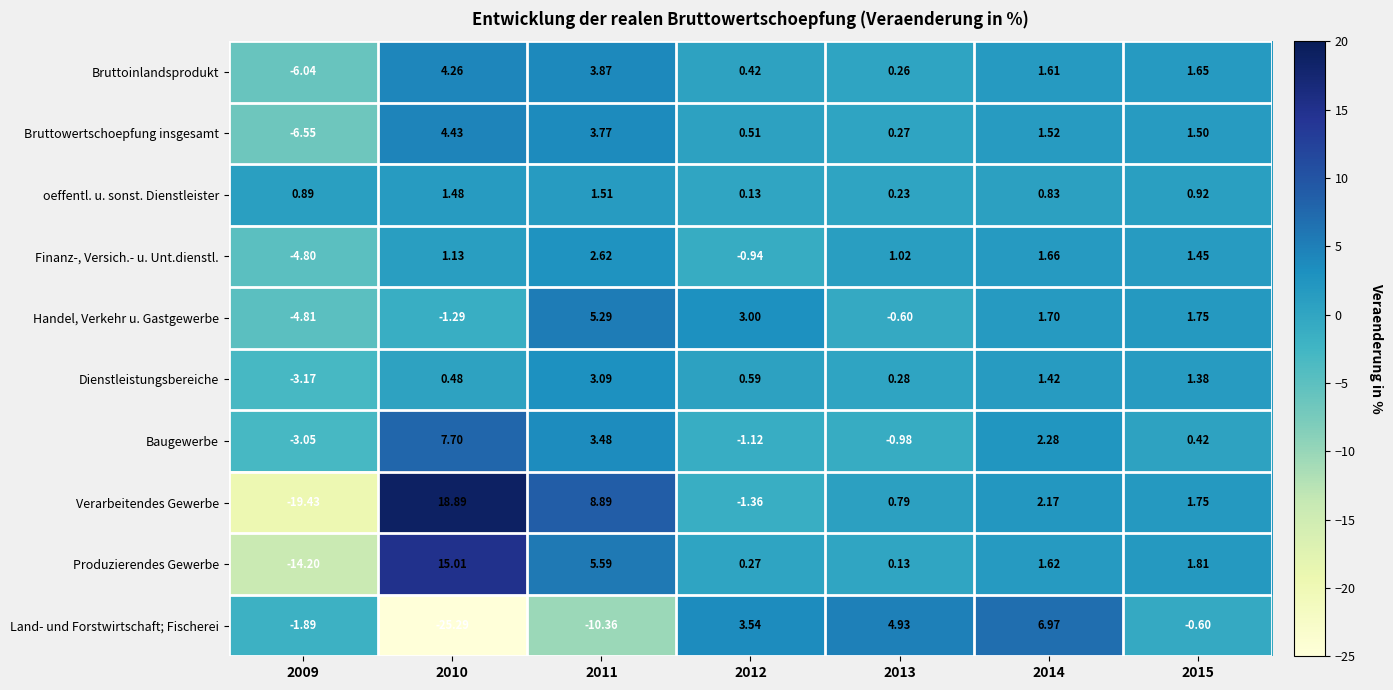

Rank the series by their maximum value, from lowest to highest.

oeffentl. u. sonst. Dienstleister, Finanz-, Versich.- u. Unt.dienstl., Dienstleistungsbereiche, Bruttoinlandsprodukt, Bruttowertschoepfung insgesamt, Handel, Verkehr u. Gastgewerbe, Land- und Forstwirtschaft; Fischerei, Baugewerbe, Produzierendes Gewerbe, Verarbeitendes Gewerbe